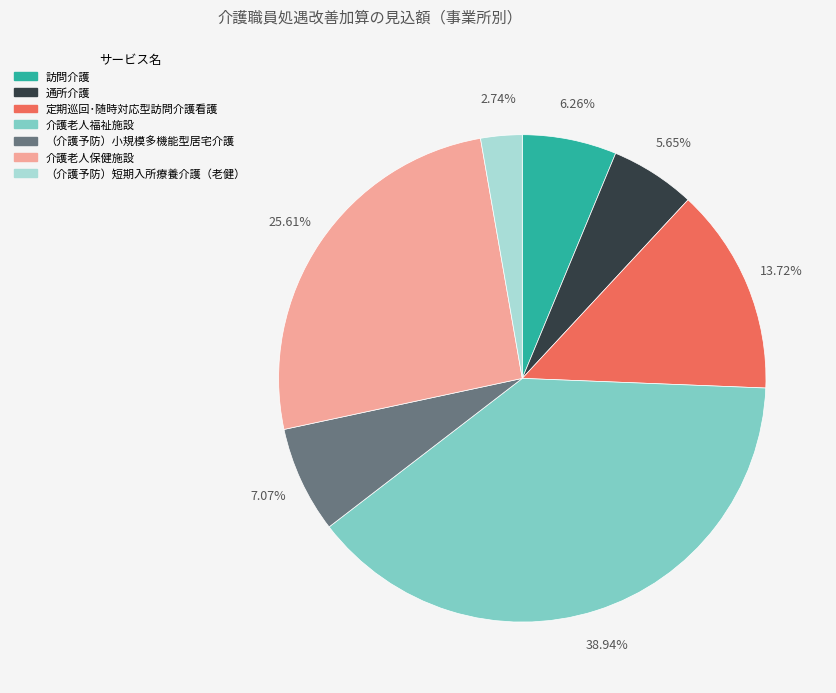

Rank the categories by value from lowest to highest.

（介護予防）短期入所療養介護（老健）, 通所介護, 訪問介護, （介護予防）小規模多機能型居宅介護, 定期巡回･随時対応型訪問介護看護, 介護老人保健施設, 介護老人福祉施設